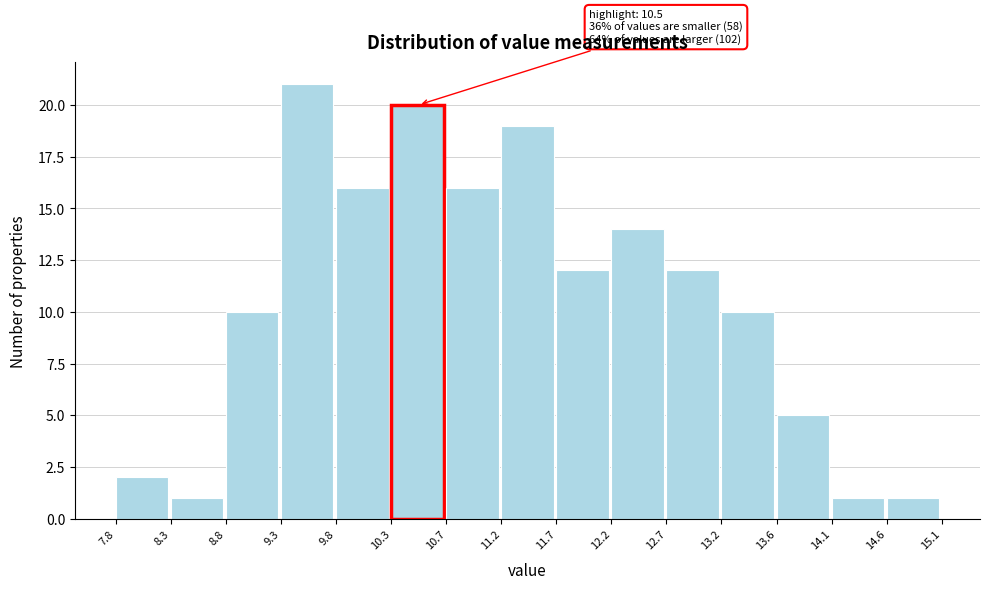

Which range on the x-axis has the tallest bar?

9.3 to 9.8